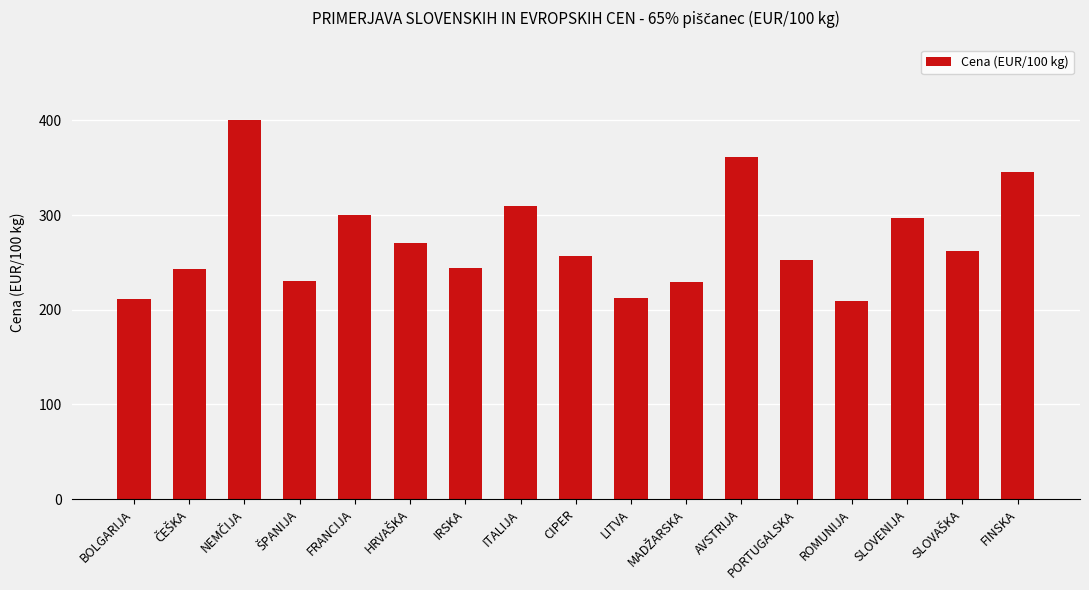

What is the average value?

272.6